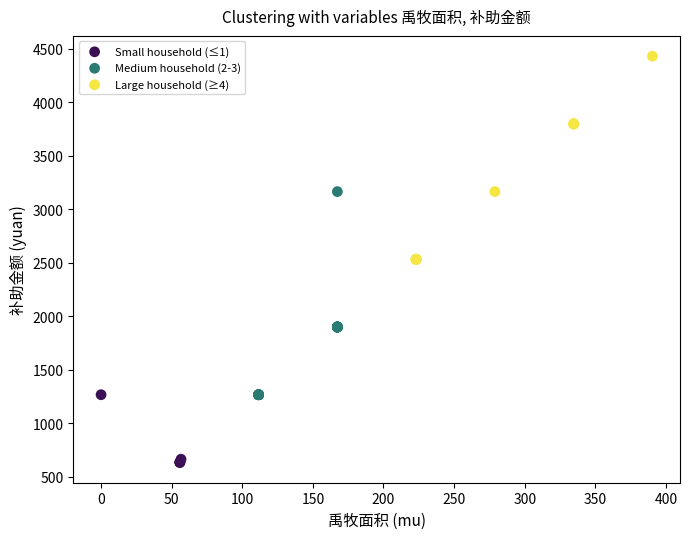

Which series reaches the maximum Y coordinate?

Large household (≥4)